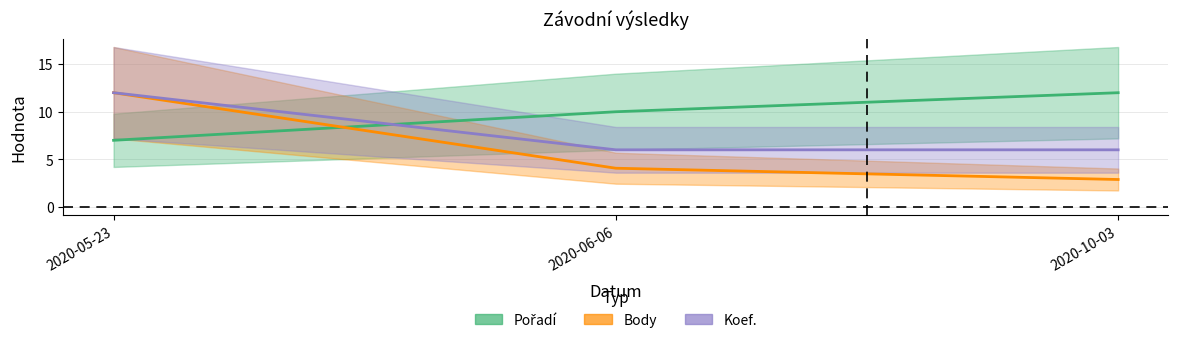

At which label does Body first exceed 4?

2020-05-23